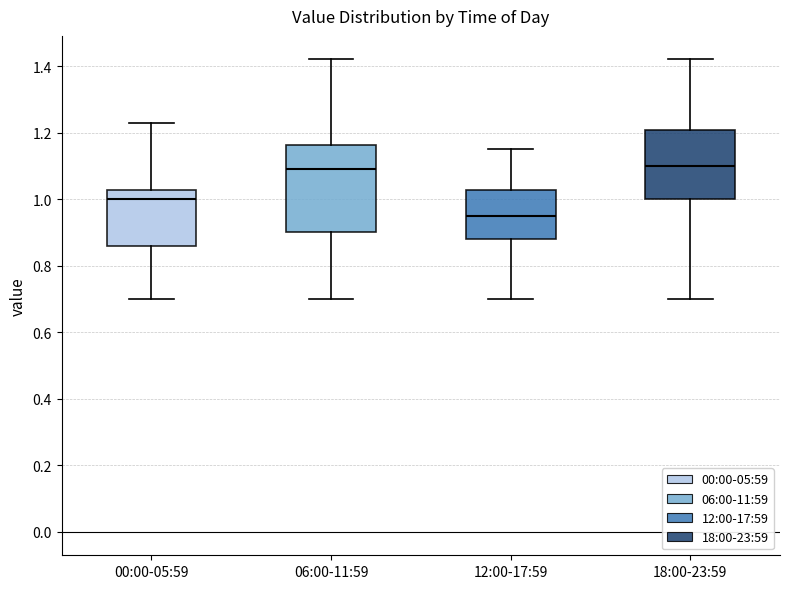

Reading left to right, read every box against the y-axis: the position of its median line, the range the box covers, and the ends of its whiskers. The values are not printed on the chart, so give them approximately, as read against the axis.

00:00-05:59: median 1.00, box 0.86 to 1.02, whiskers 0.70 to 1.24
06:00-11:59: median 1.10, box 0.90 to 1.16, whiskers 0.70 to 1.42
12:00-17:59: median 0.96, box 0.88 to 1.02, whiskers 0.70 to 1.16
18:00-23:59: median 1.10, box 1.00 to 1.20, whiskers 0.70 to 1.42